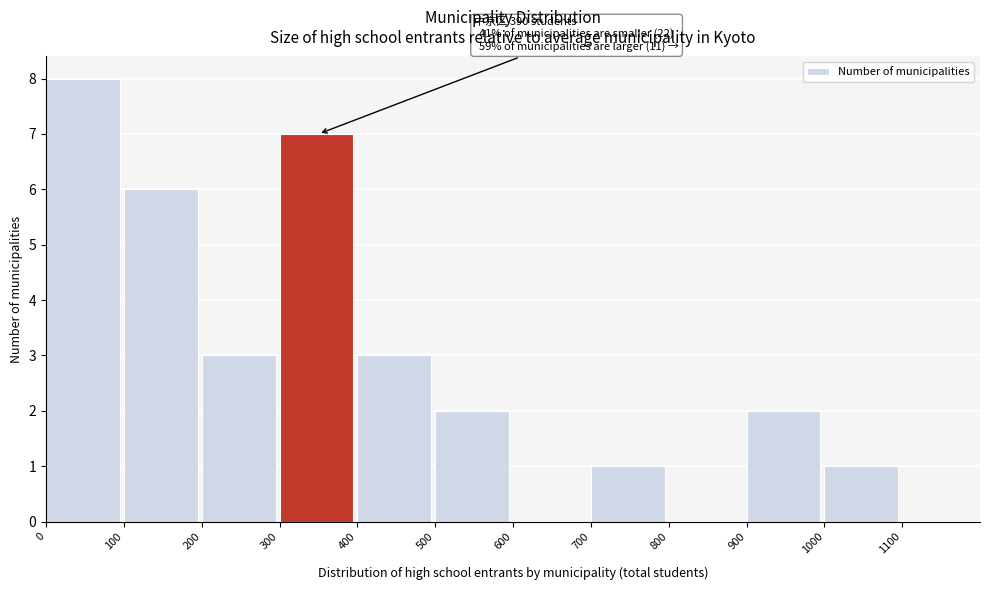

Which range on the x-axis has the tallest bar?

0 to 100